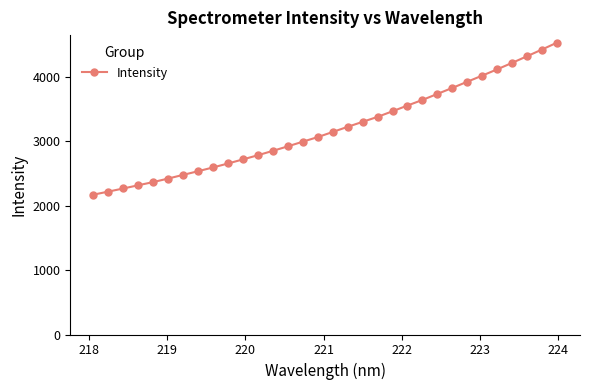

What is the value of the 10th point from the left?

2654.0